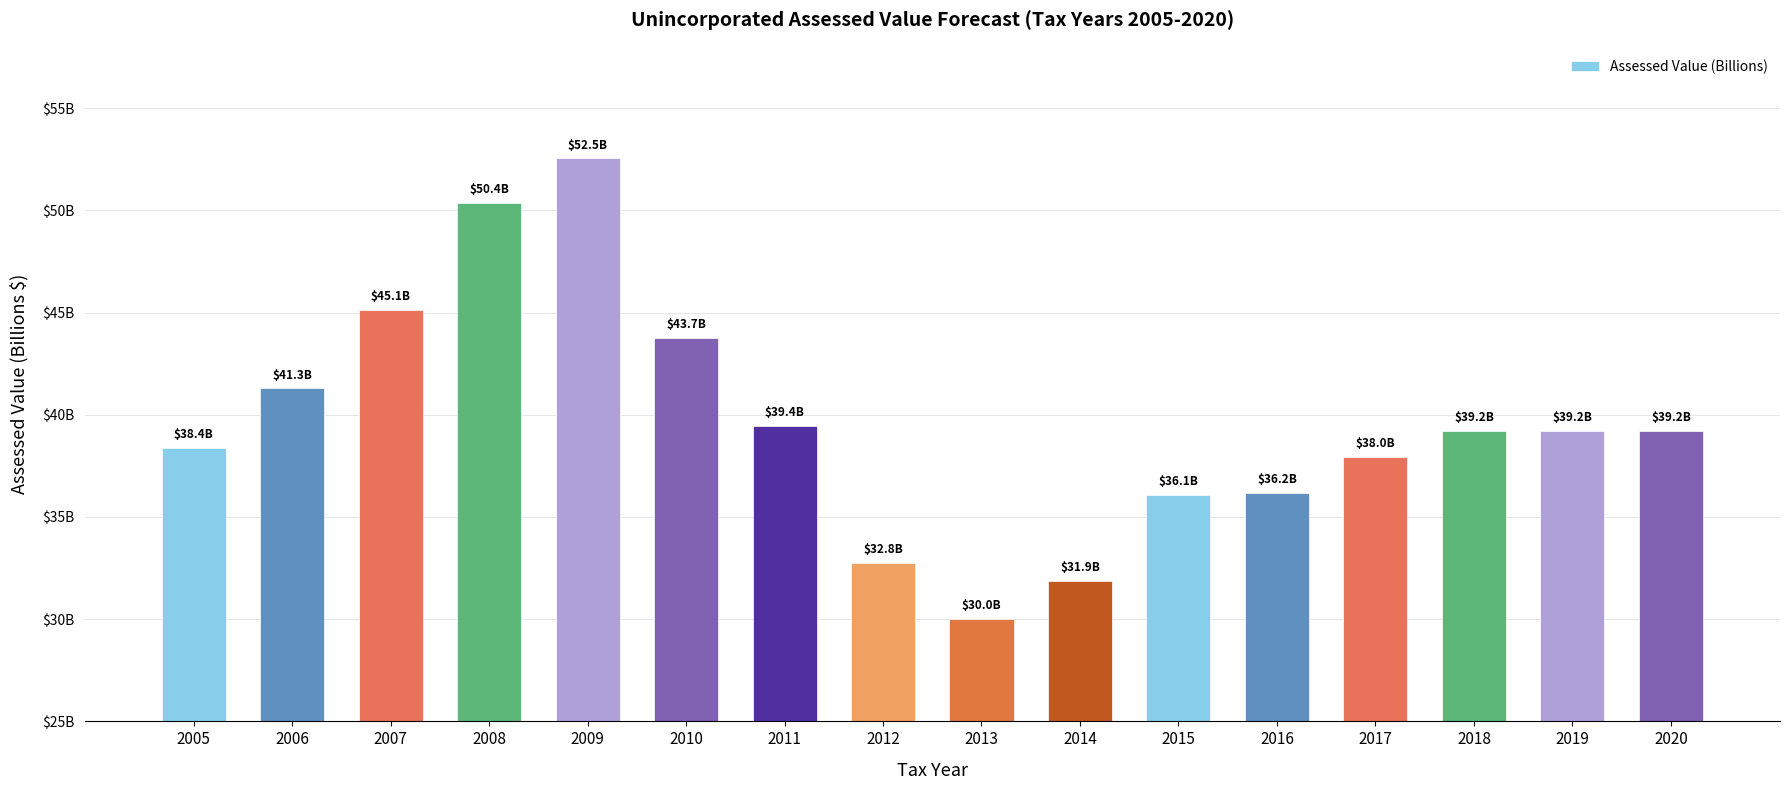

Rank the categories by value from highest to lowest.

2009, 2008, 2007, 2010, 2006, 2011, 2018, 2019, 2020, 2005, 2017, 2016, 2015, 2012, 2014, 2013